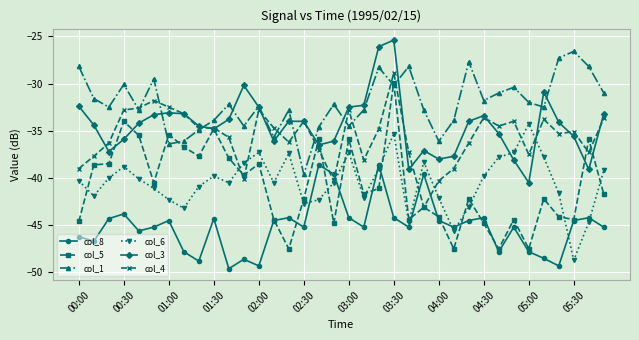

What is the smallest value displayed?

-49.6